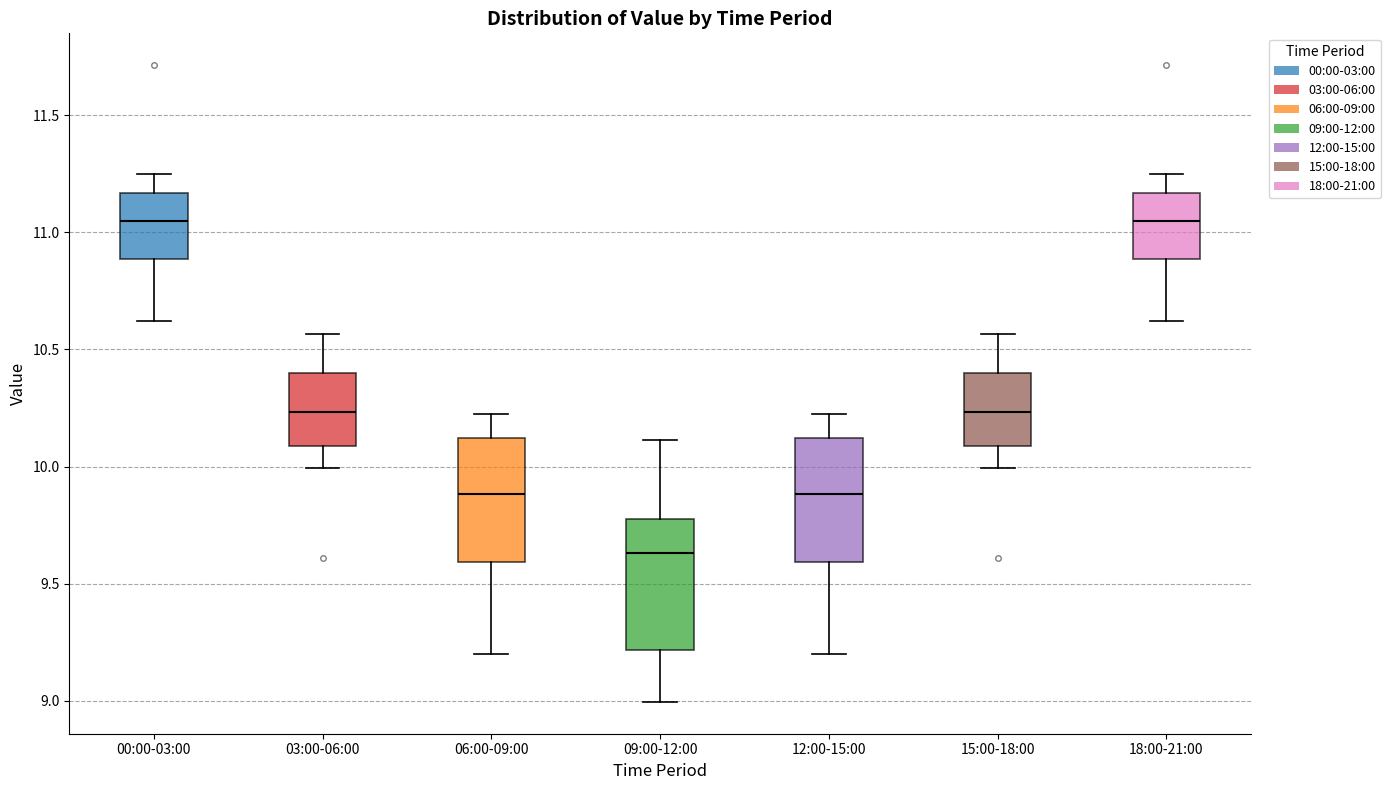

Which box's median line is the lowest?

09:00-12:00